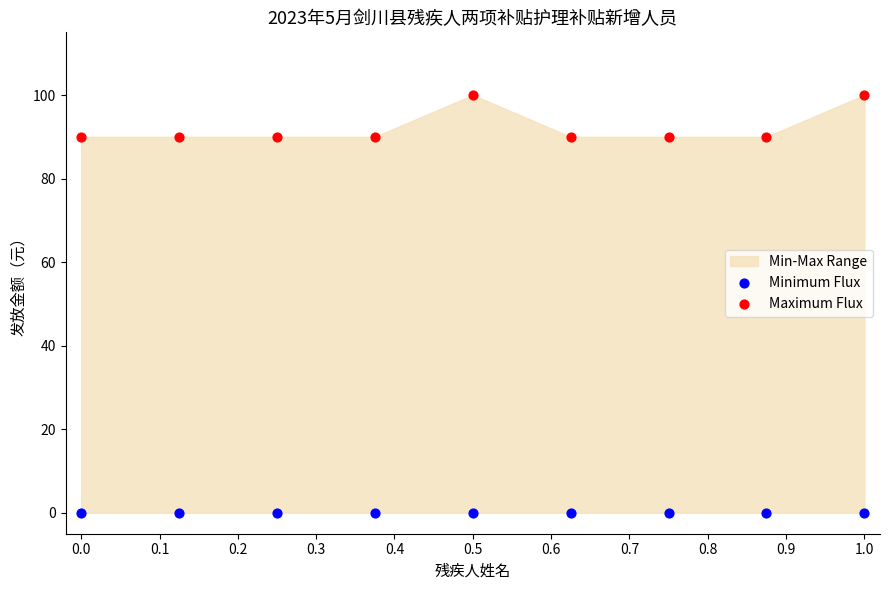

Which series reaches the maximum Y coordinate?

Maximum Flux